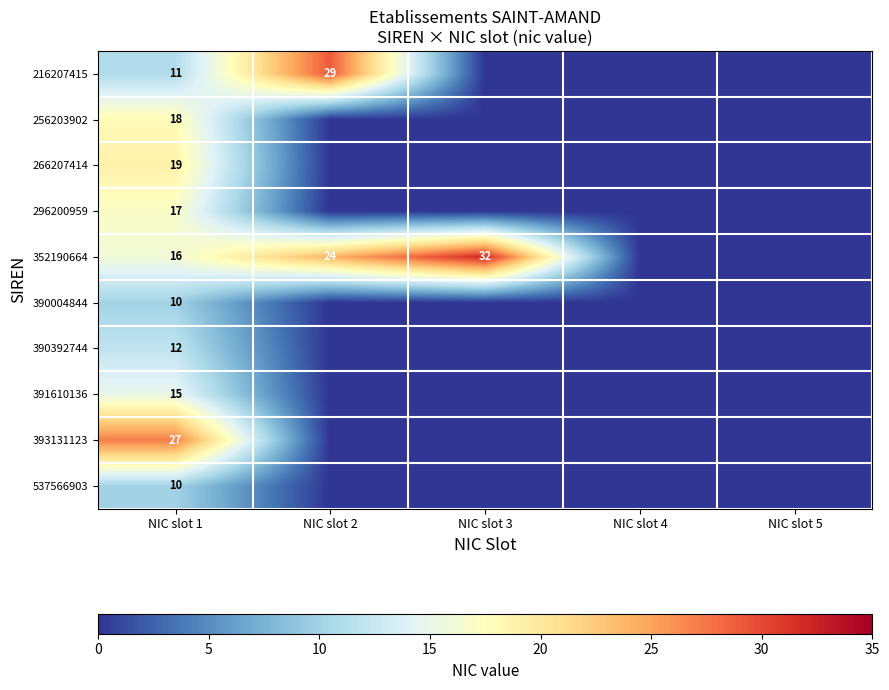

Is the value of 352190664 at NIC slot 3 greater than the value of 393131123 at NIC slot 1?

Yes